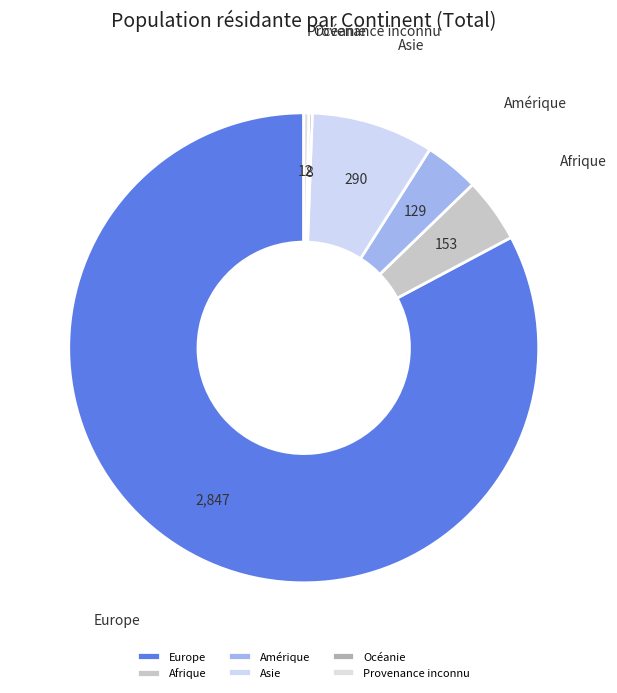

Is Asie the majority of the pie?

No